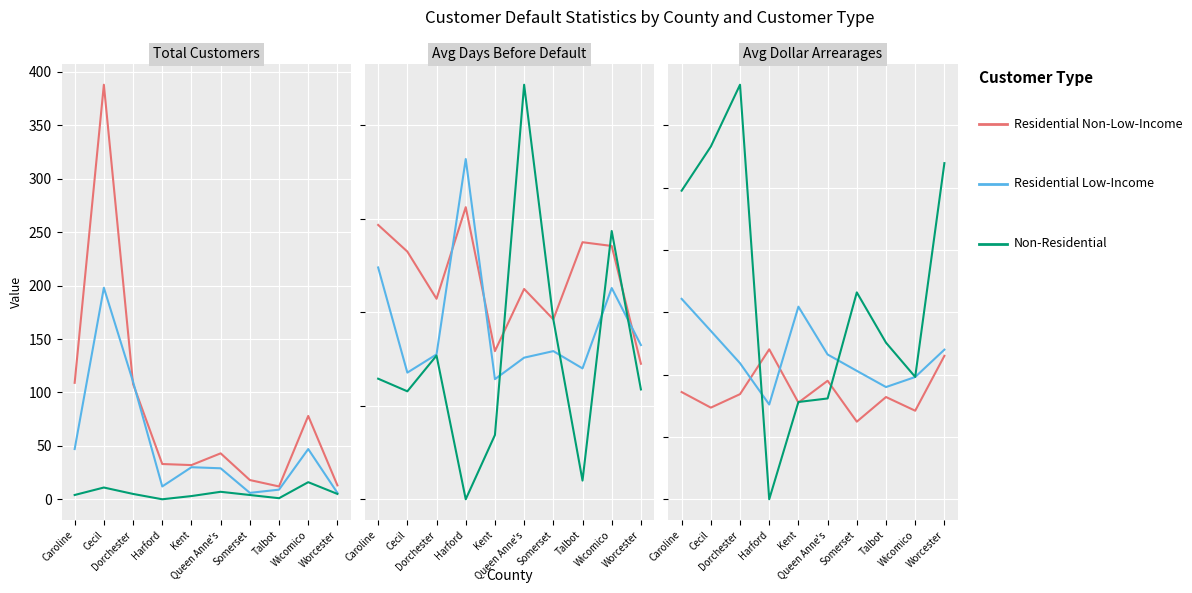

Which series ends up on top after the final intersection of Non-Residential and Residential Low-Income?

Non-Residential